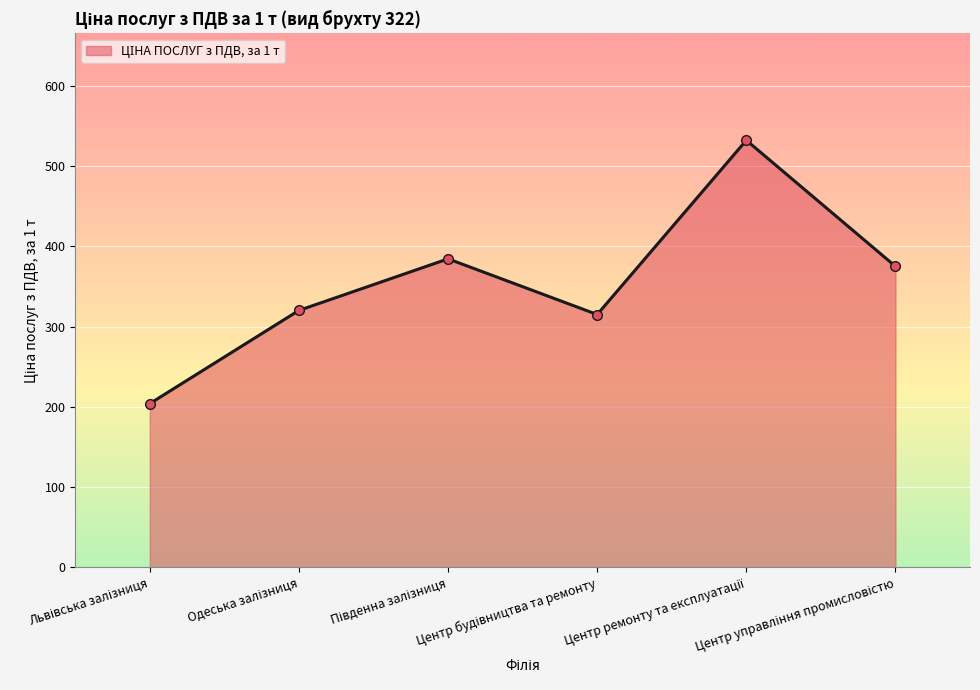

What is the average value?

355.3